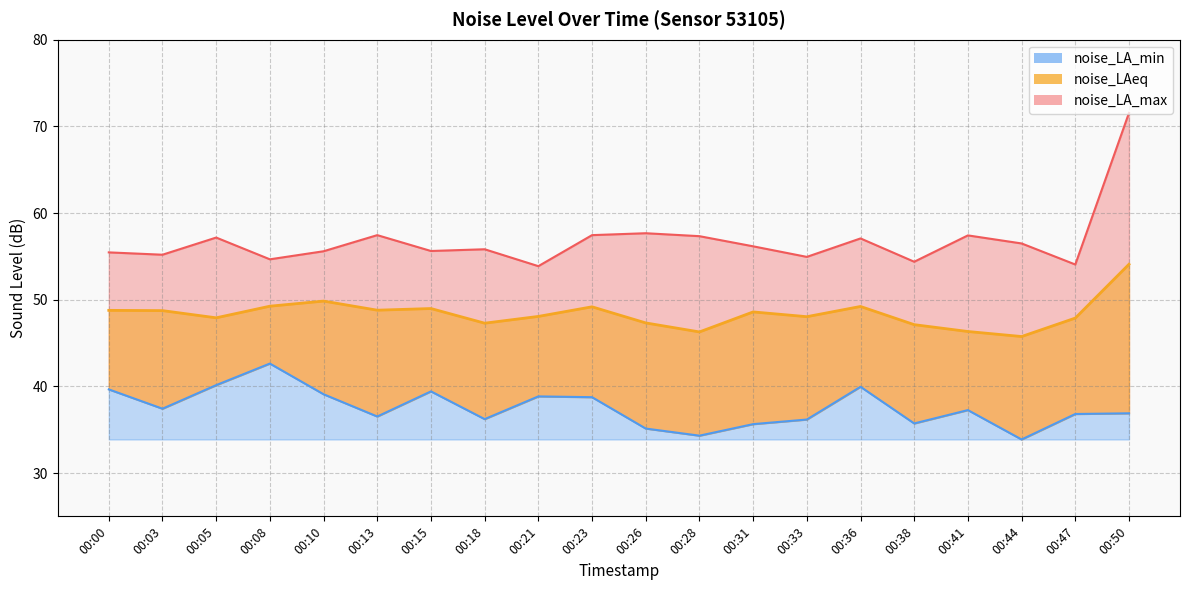

At which label does noise_LA_max first exceed 56?

00:05